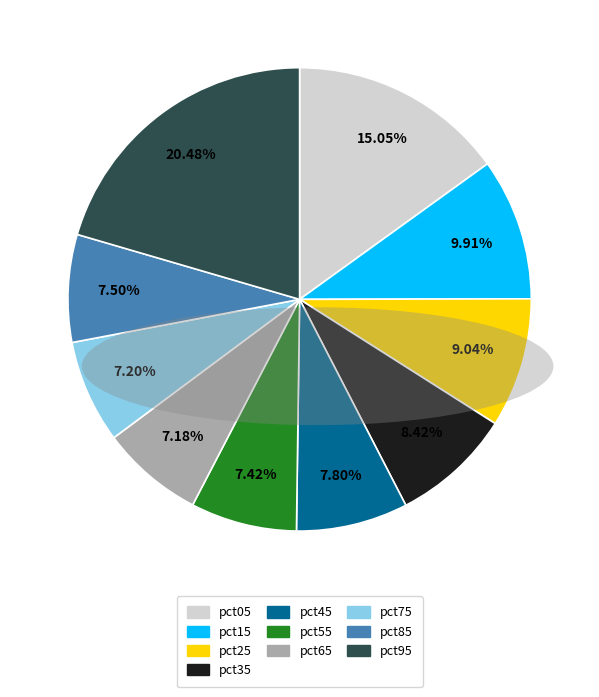

Does pct55 represent more than half of the total?

No